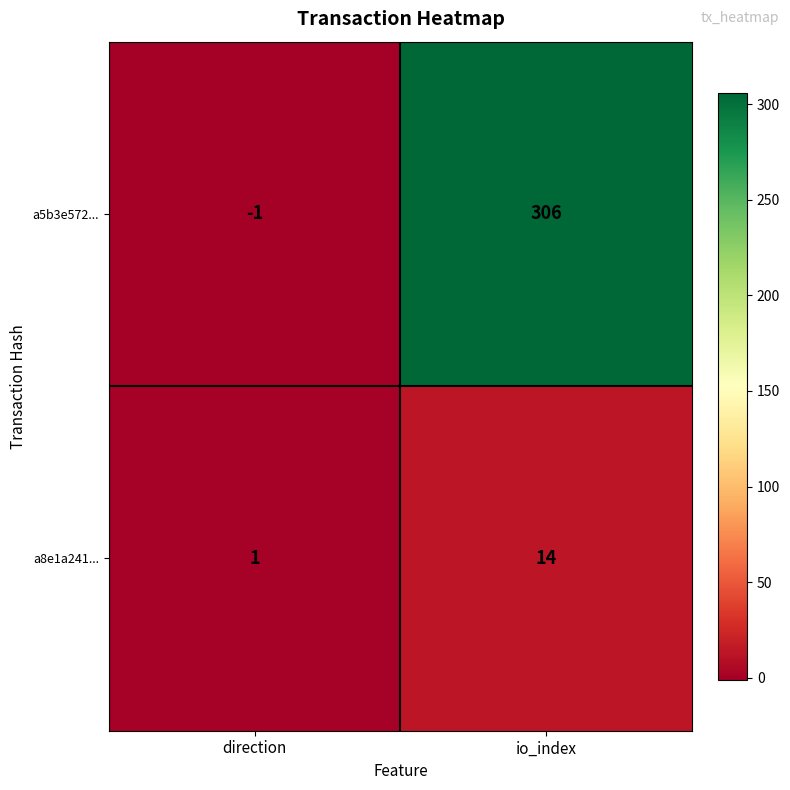

Where is a8e1a241... nearest to the value 7?

direction